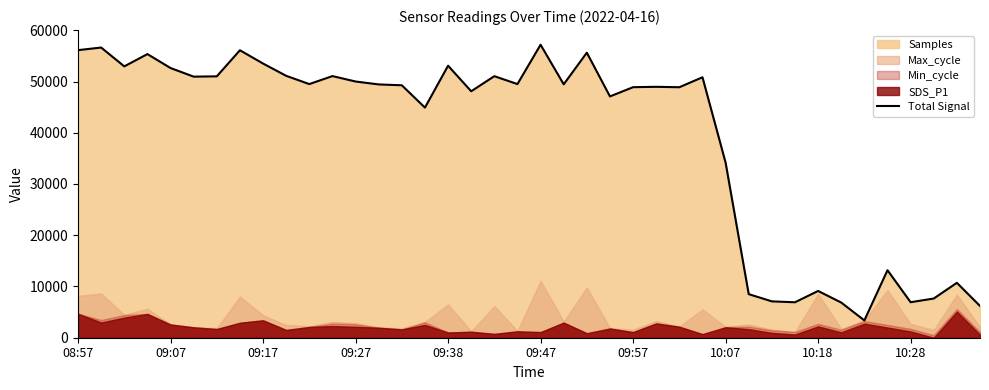

What is the maximum value for Total Signal?

57175.5